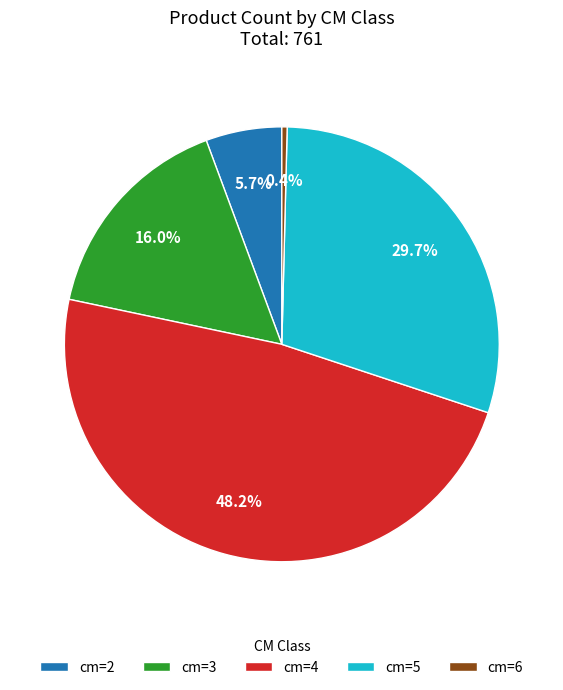

To the nearest percent, what is the difference between the largest and smallest slice percentages?

48%